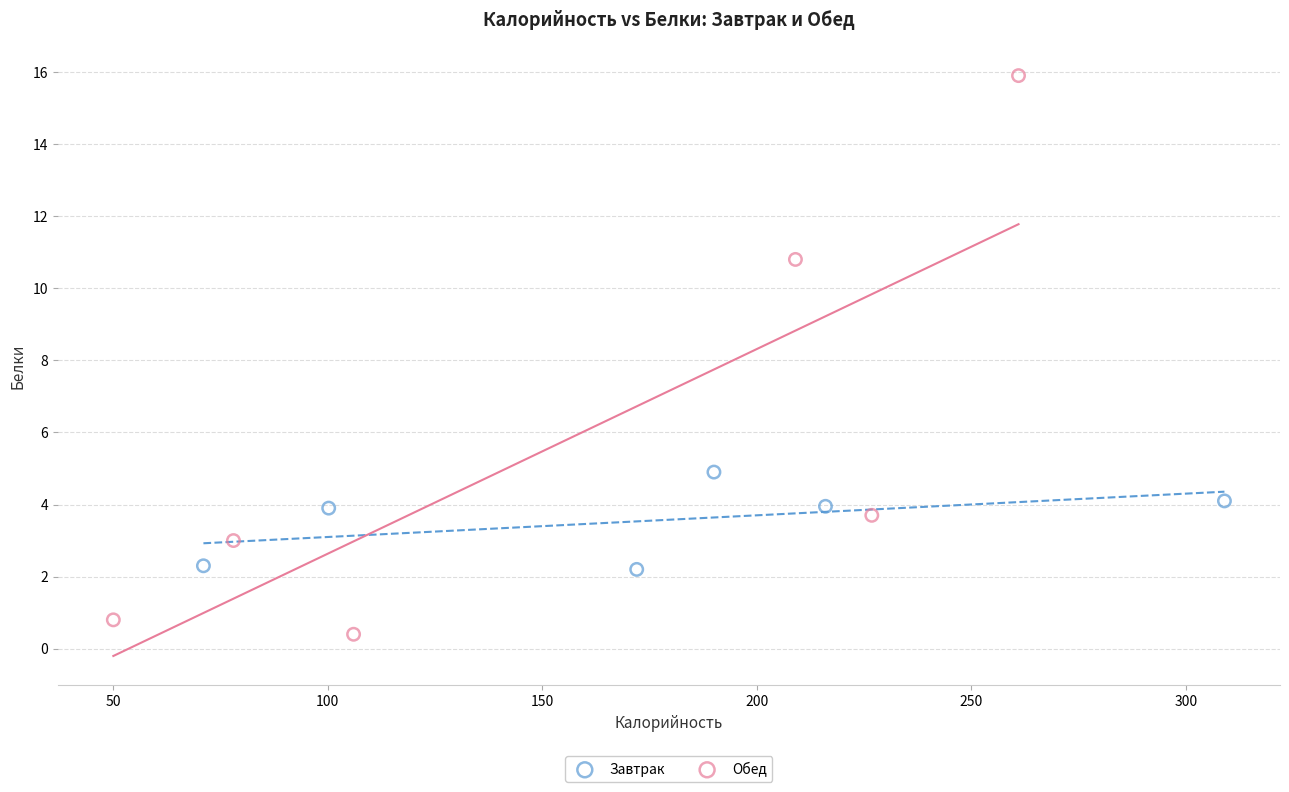

What are all the series names shown in the legend?

Завтрак, Обед